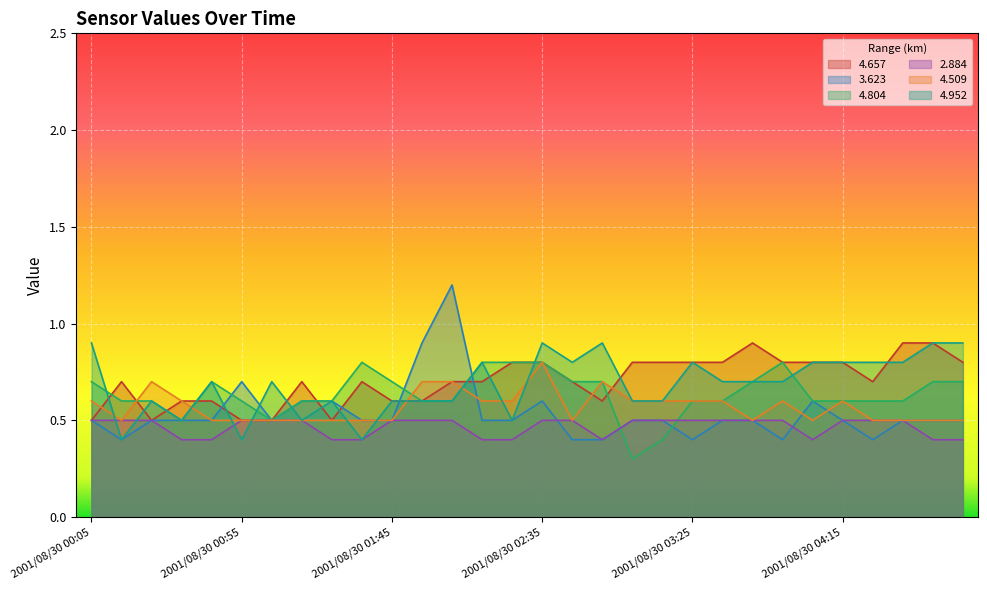

Between which two adjacent categories do 4.509 and 4.804 first intersect?

2001/08/30 00:15 and 2001/08/30 00:25